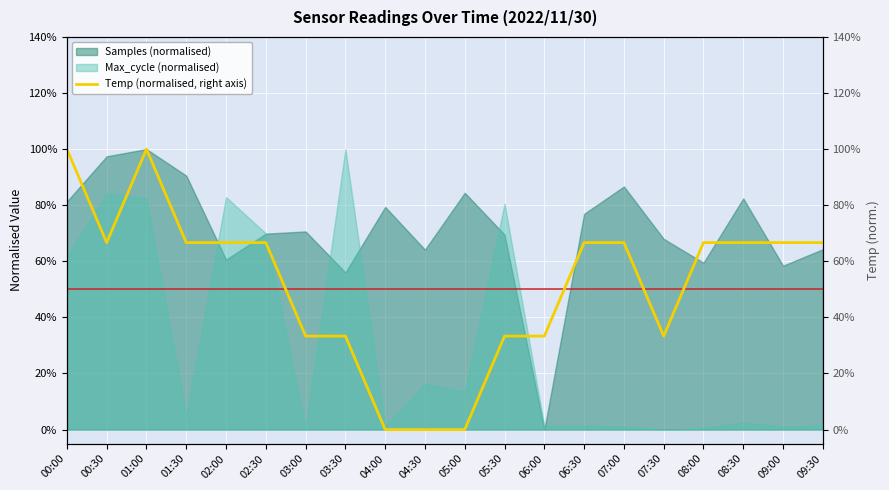

How many lines are shown in the chart?

1